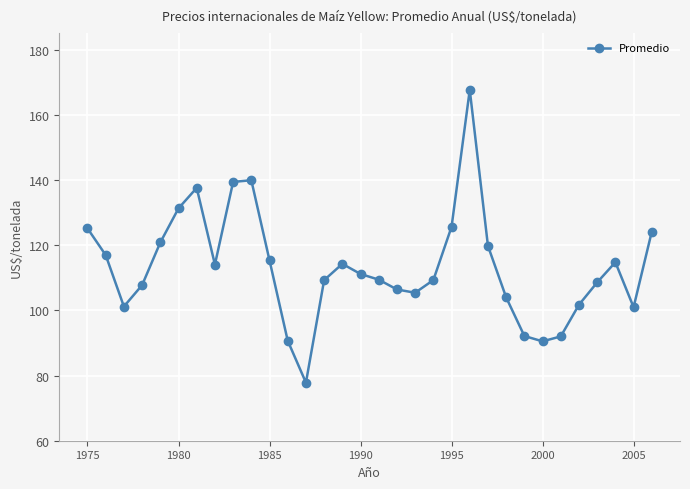

What is the value of the 21st point from the left?

125.7